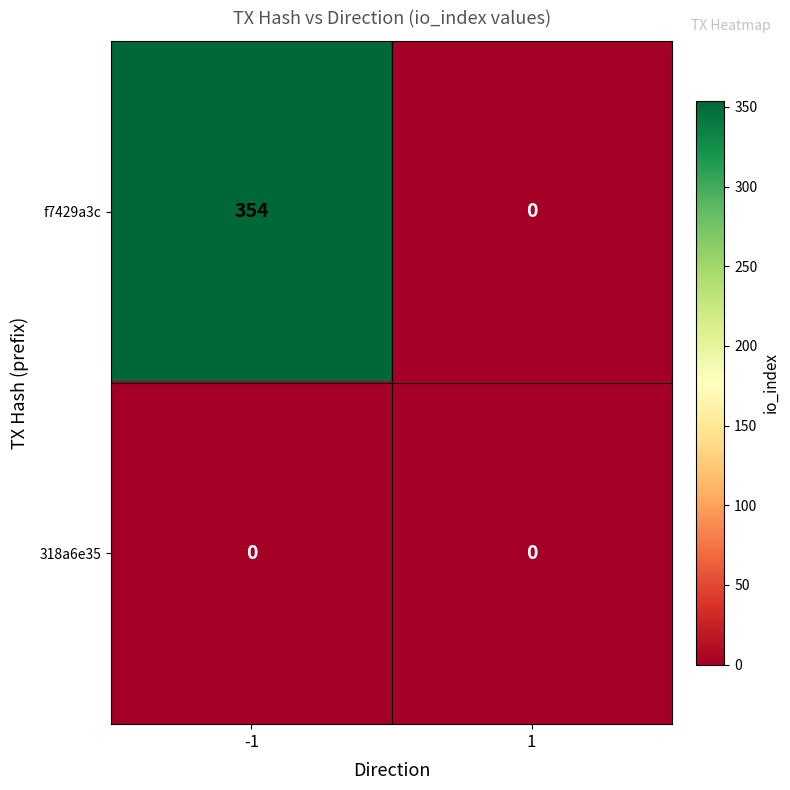

Rank the series by their average value, from highest to lowest.

f7429a3c, 318a6e35